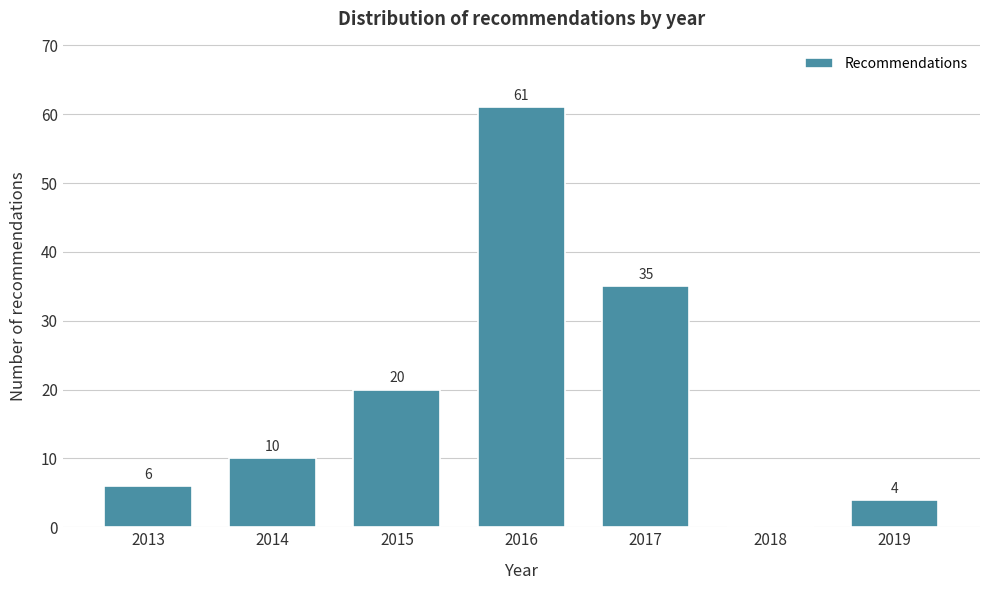

Reading left to right, extract all data points from this chart.

2013=6	2014=10	2015=20	2016=61	2017=35	2018=0	2019=4